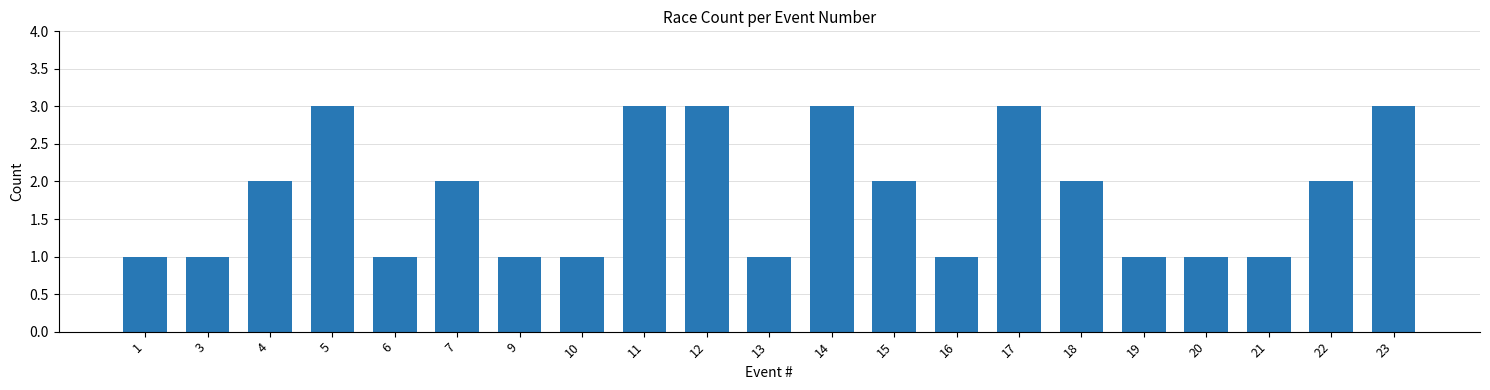

Count the number of categories in the chart.

21